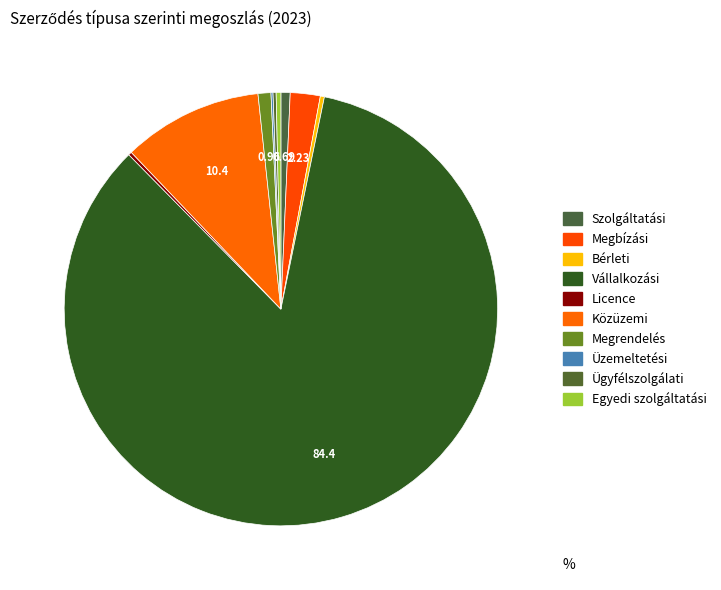

How many segments does this pie chart have?

10